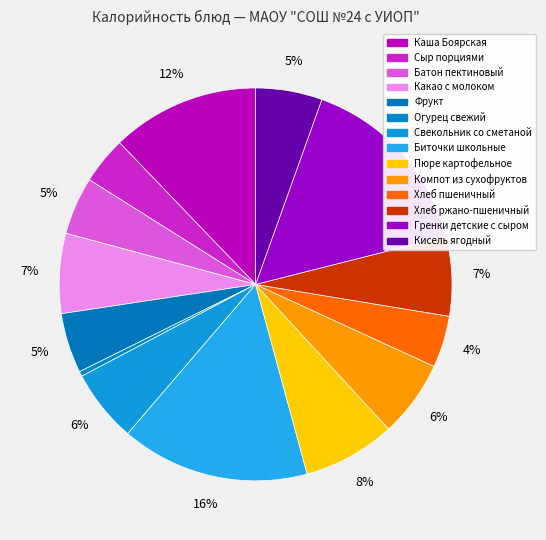

Rank the categories by value from lowest to highest.

Огурец свежий, Сыр порциями, Хлеб пшеничный, Батон пектиновый, Фрукт, Кисель ягодный, Свекольник со сметаной, Компот из сухофруктов, Хлеб ржано-пшеничный, Какао с молоком, Пюре картофельное, Каша Боярская, Биточки школьные, Гренки детские с сыром